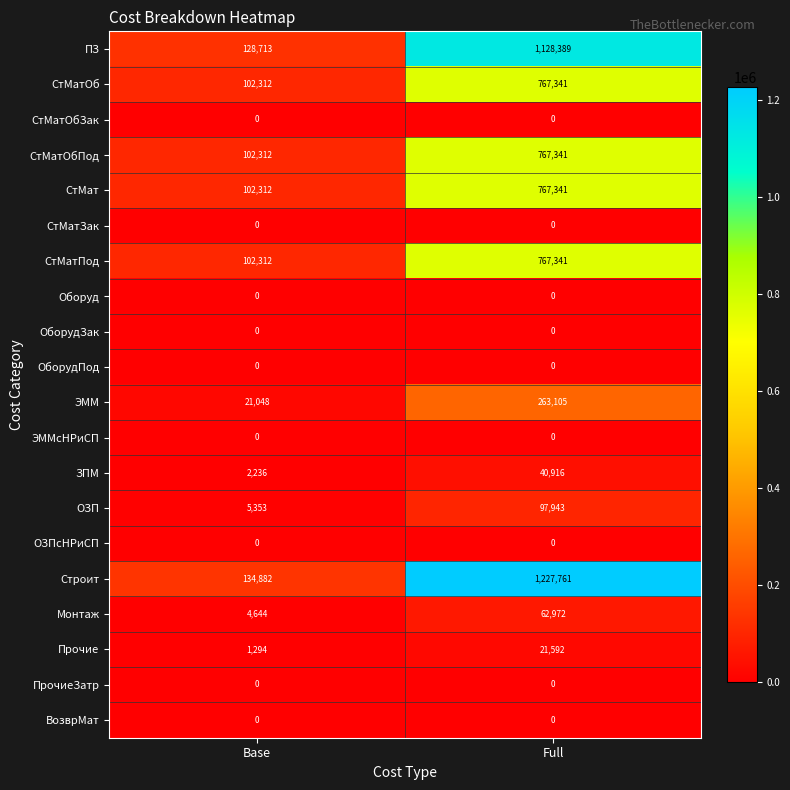

Which series changed the most between Base and Full?

Строит